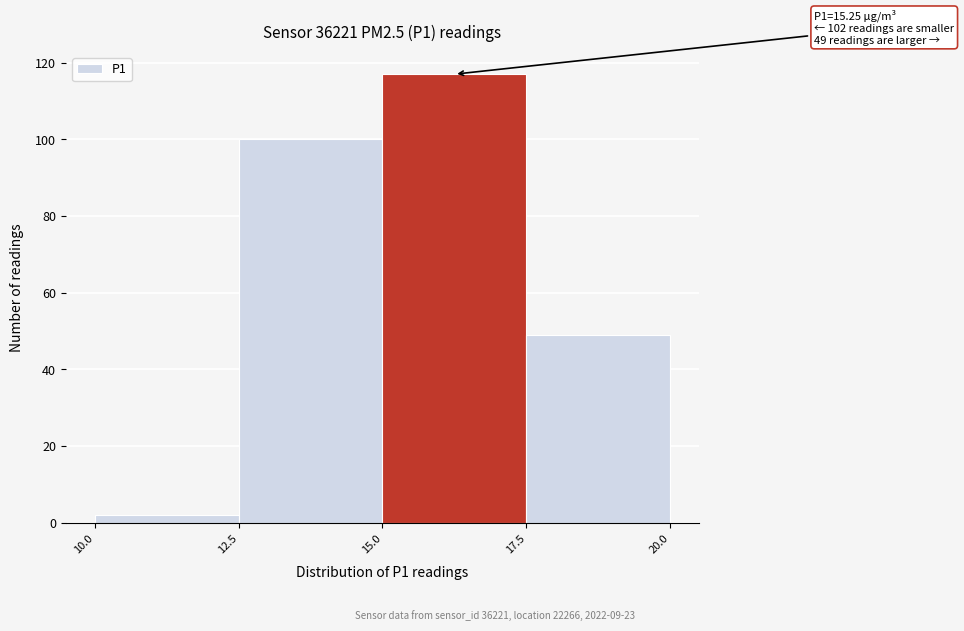

Over which range of the x-axis is the bar tallest?

15.0 to 17.5